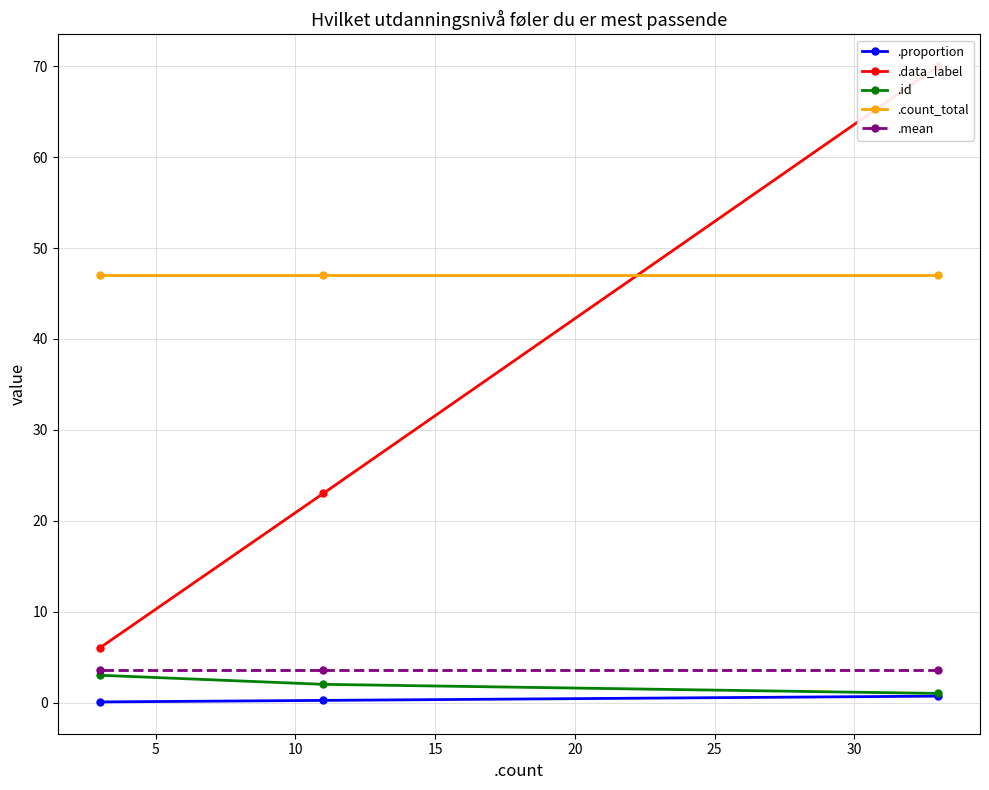

What is the maximum value for .id?

3.0